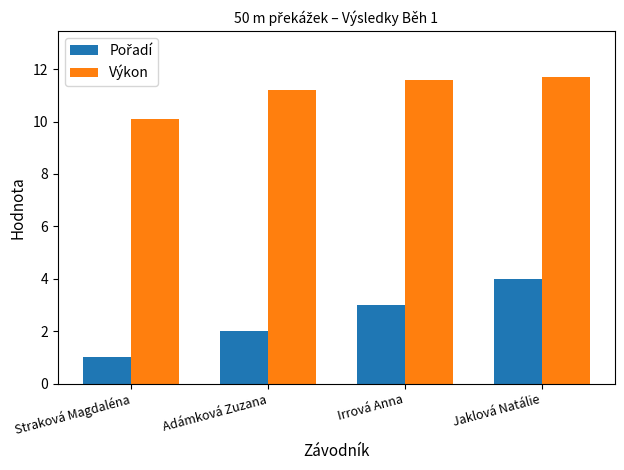

Between Straková Magdaléna and Adámková Zuzana, which series saw the biggest shift?

Výkon